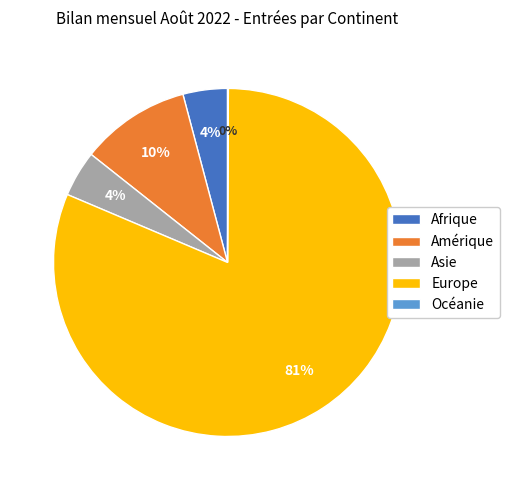

What is the largest slice in the pie chart?

Europe